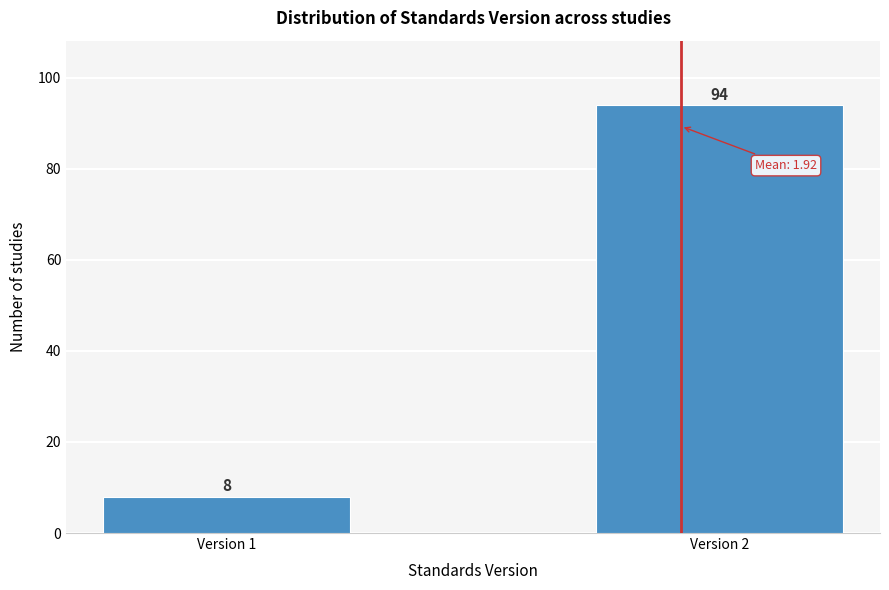

Reading right to left, list all the values displayed in this chart.

94	8